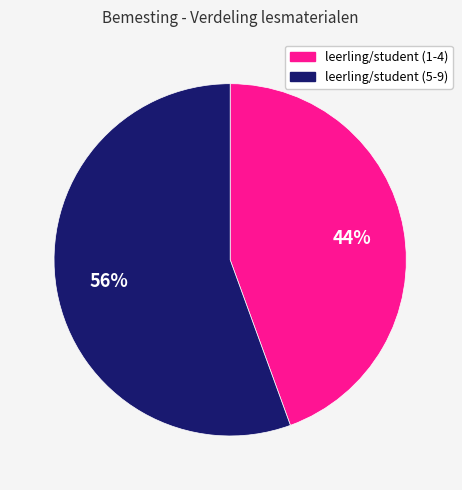

Is the sum of leerling/student (1-4) and leerling/student (5-9) greater than half?

Yes